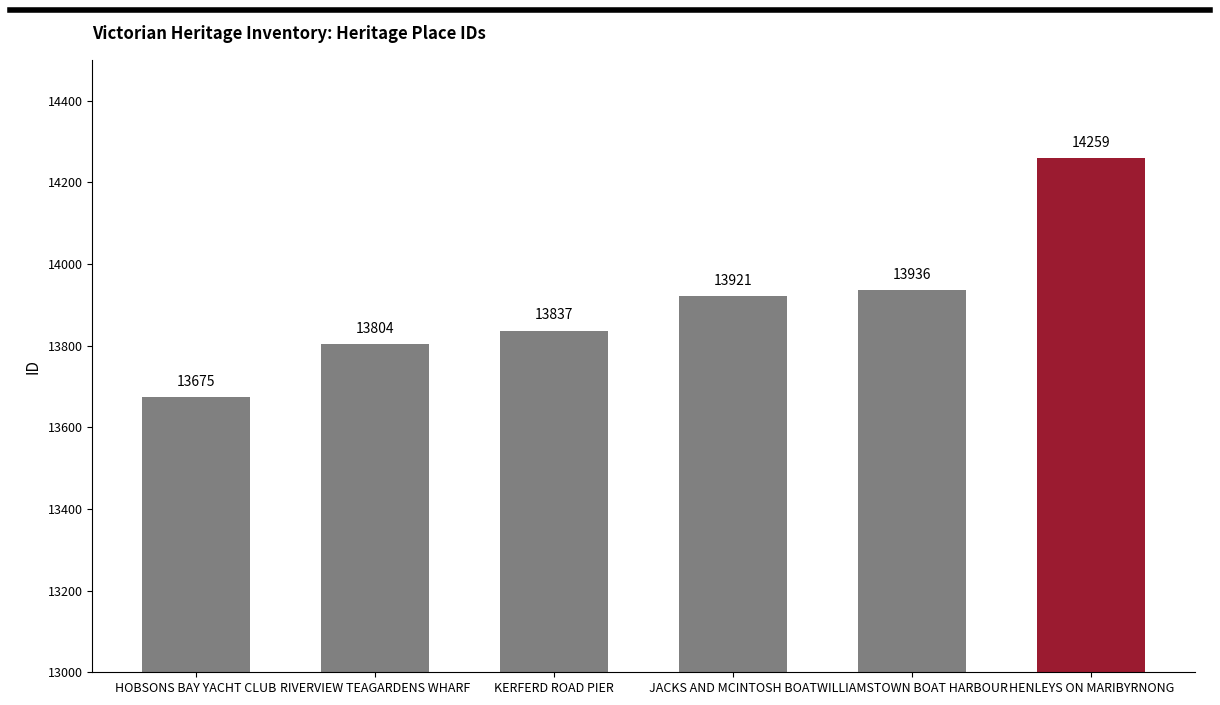

Between JACKS AND MCINTOSH BOAT and HOBSONS BAY YACHT CLUB, which is larger?

JACKS AND MCINTOSH BOAT